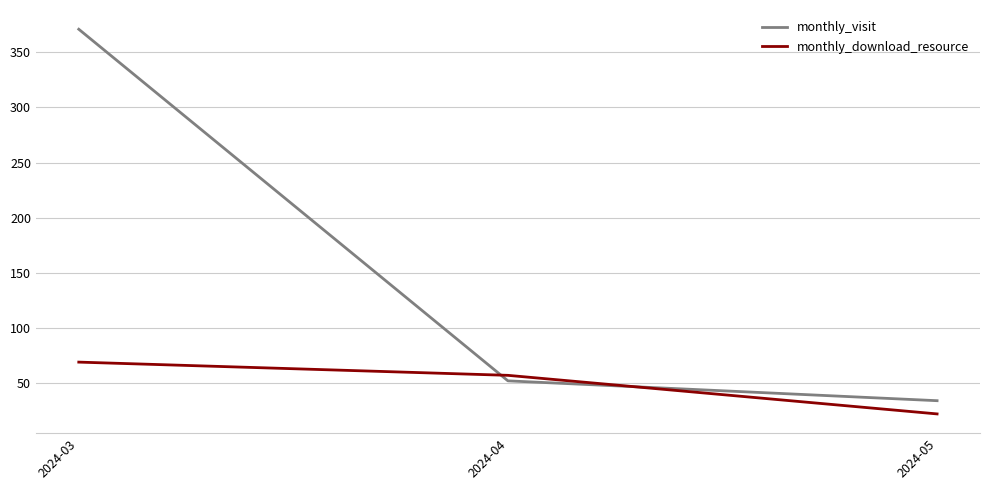

The value of monthly_download_resource at 2024-04 is 16. True or false?

False